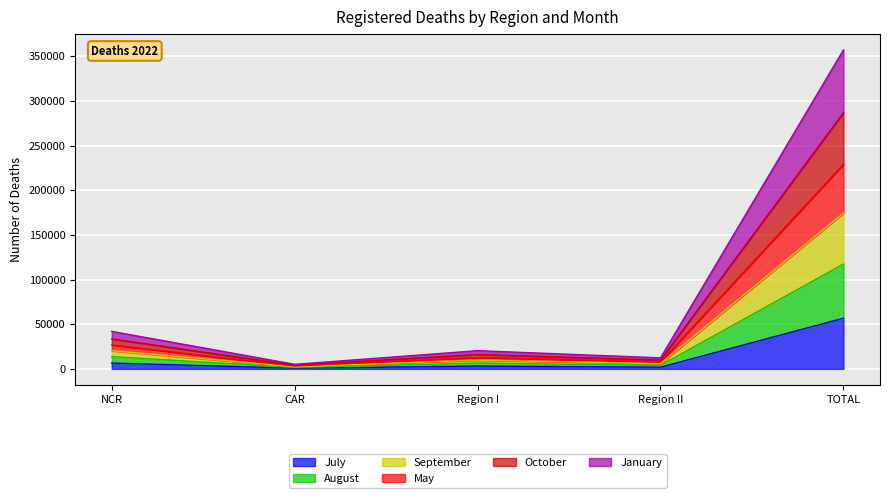

Is it true that September equals 531763 at TOTAL?

False